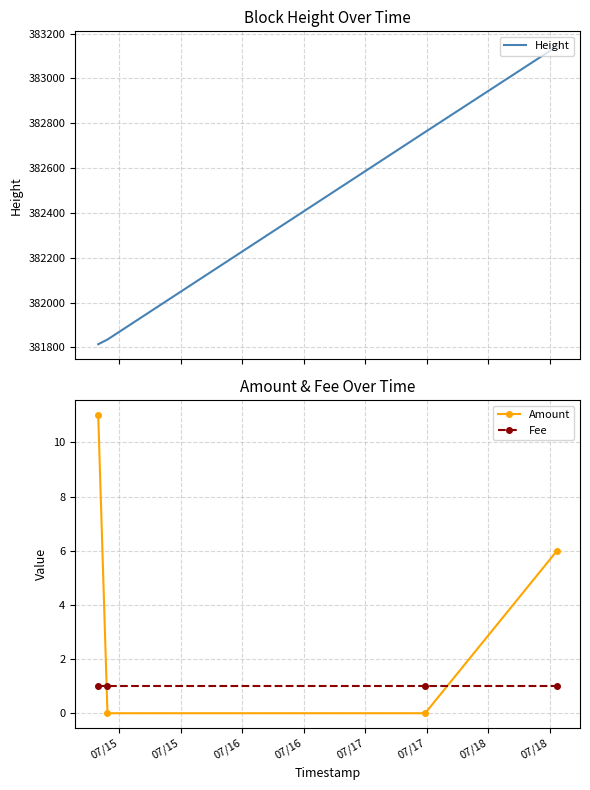

Rank the series by their maximum value, from highest to lowest.

Height, Amount, Fee